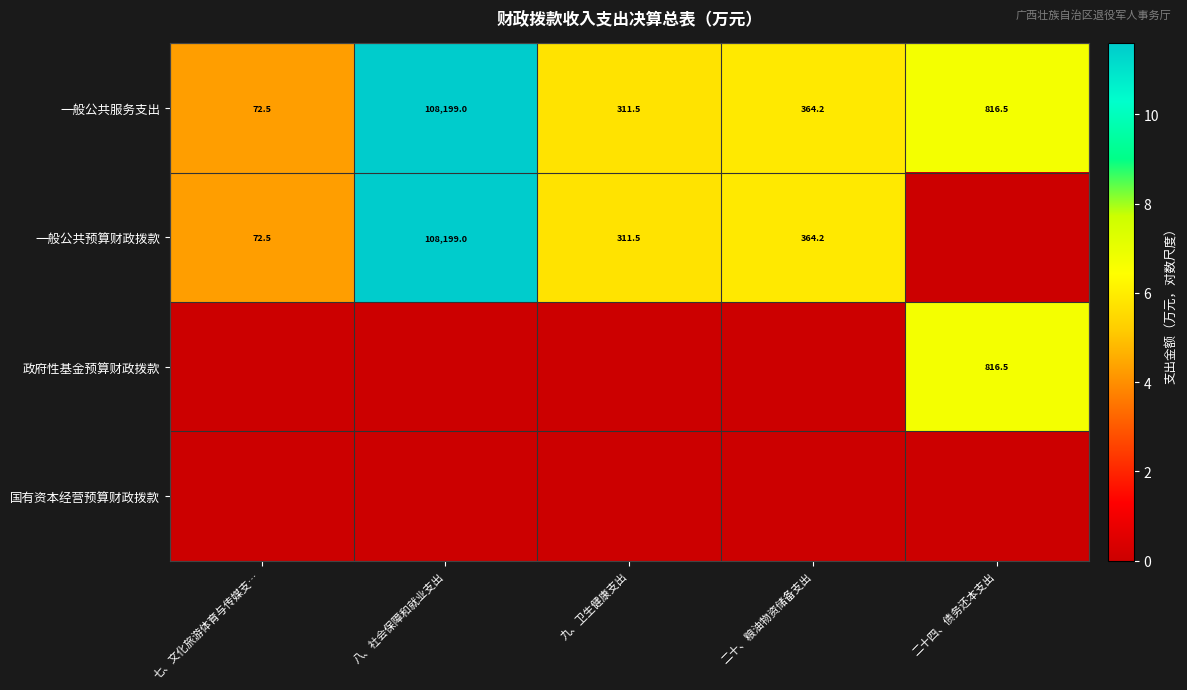

Count the number of data series in this chart.

4